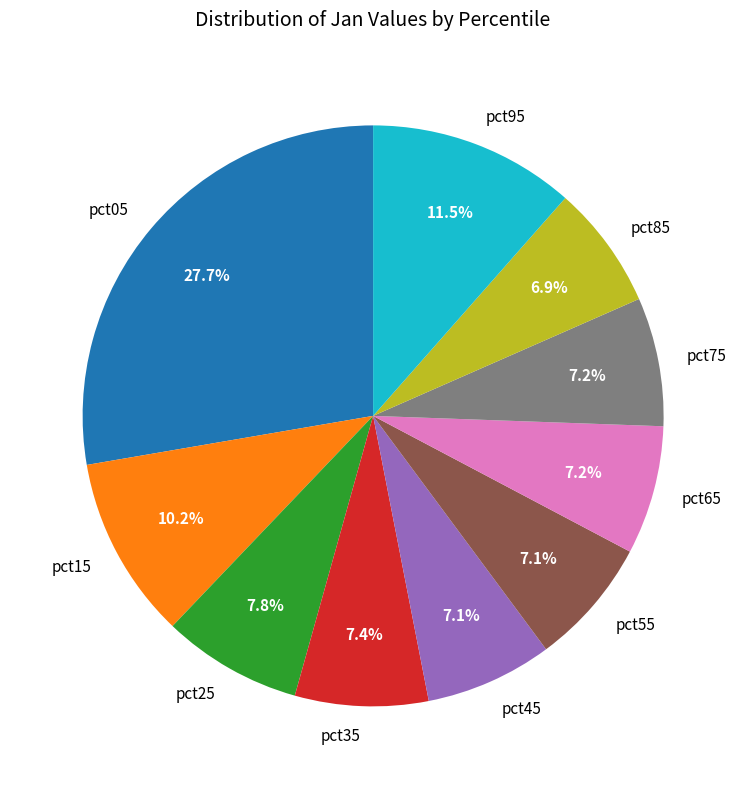

The pct15 slice represents 10% of the pie. True or false?

True